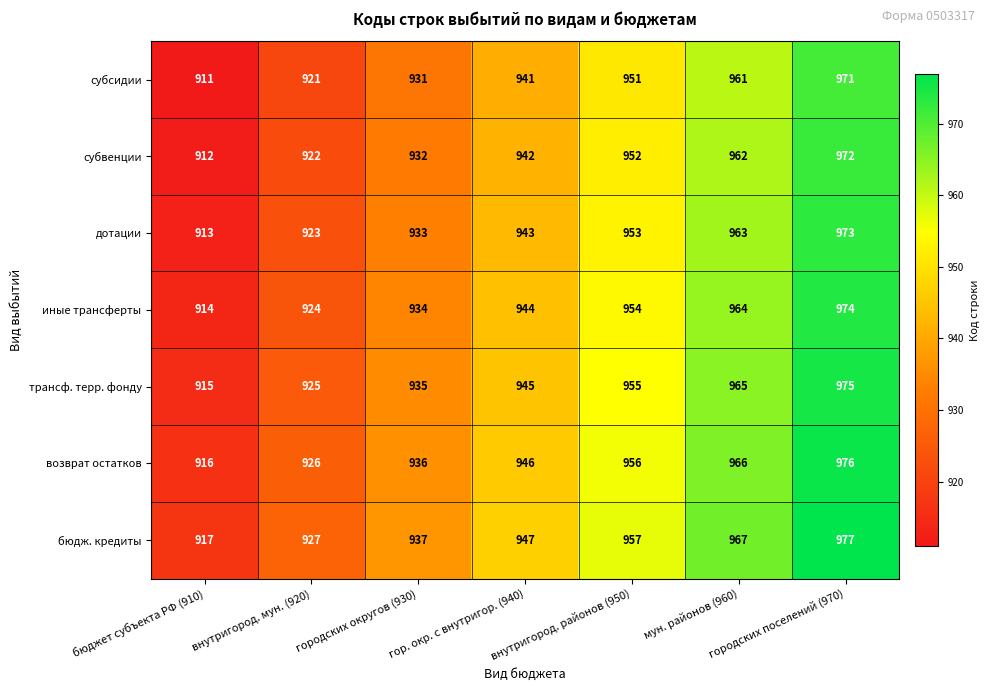

The дотации series shows 923 at внутригород. мун. (920). True or false?

True